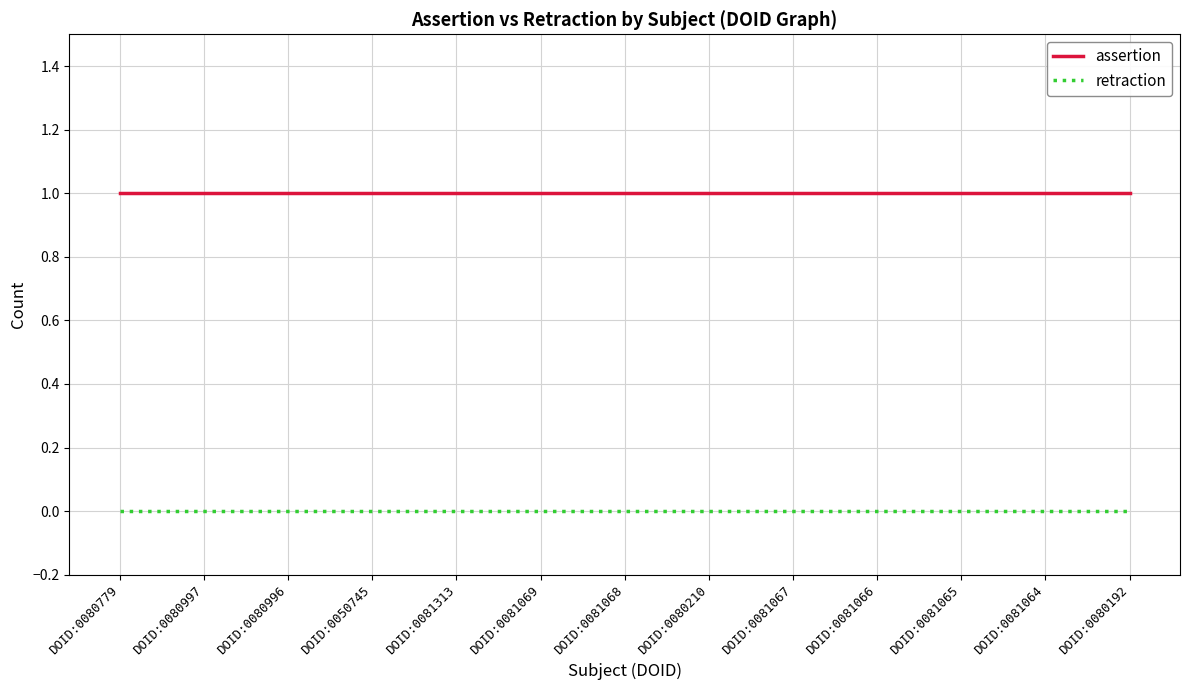

Reading right to left, transcribe all the data shown in this chart.

assertion: DOID:0080192=1	DOID:0081064=1	DOID:0081065=1	DOID:0081066=1	DOID:0081067=1	DOID:0080210=1	DOID:0081068=1	DOID:0081069=1	DOID:0081313=1	DOID:0050745=1	DOID:0080996=1	DOID:0080997=1	DOID:0080779=1
retraction: DOID:0080192=0	DOID:0081064=0	DOID:0081065=0	DOID:0081066=0	DOID:0081067=0	DOID:0080210=0	DOID:0081068=0	DOID:0081069=0	DOID:0081313=0	DOID:0050745=0	DOID:0080996=0	DOID:0080997=0	DOID:0080779=0